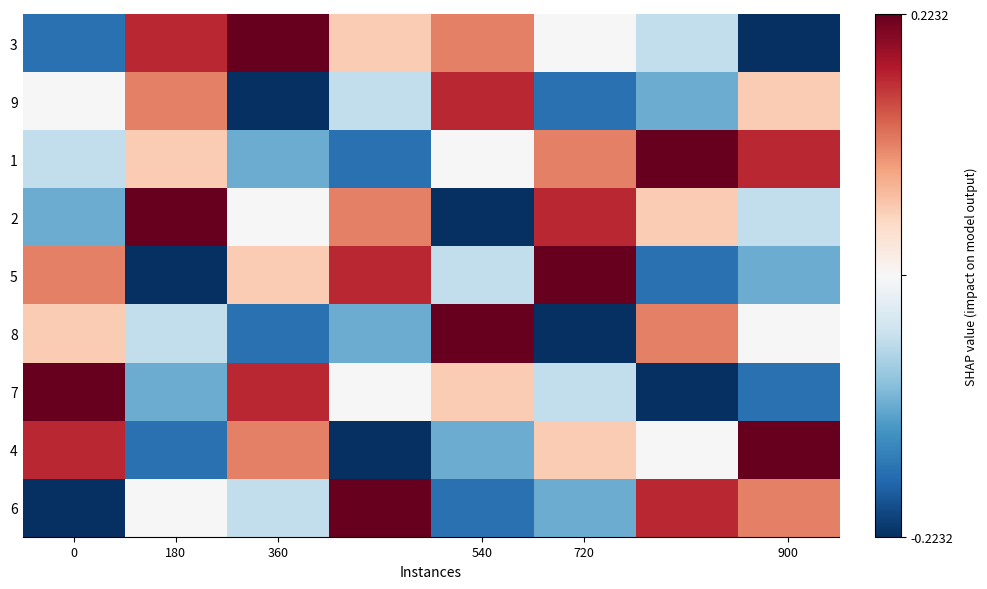

List the series in order of their peak value, lowest first.

9, 3, 1, 2, 5, 8, 7, 4, 6